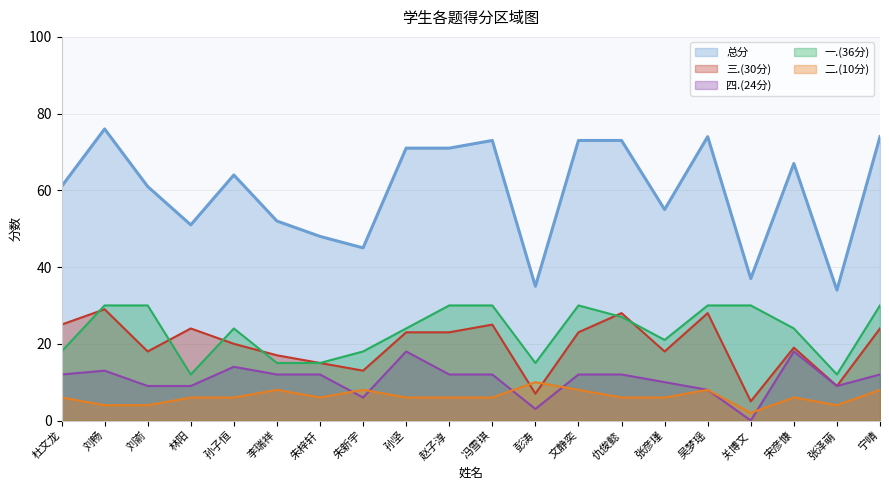

What is the maximum value shown in the chart?

76